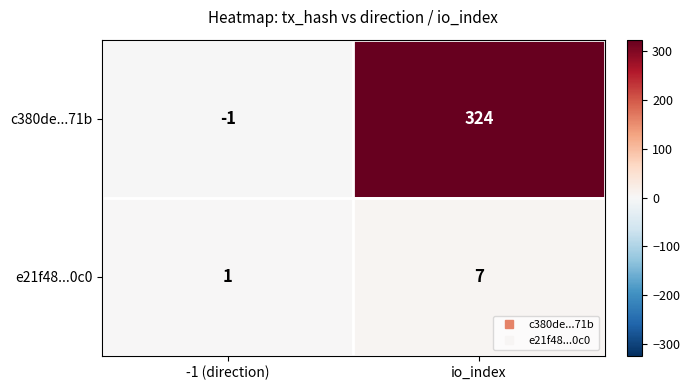

The value of e21f48...0c0 at io_index is 12. True or false?

False